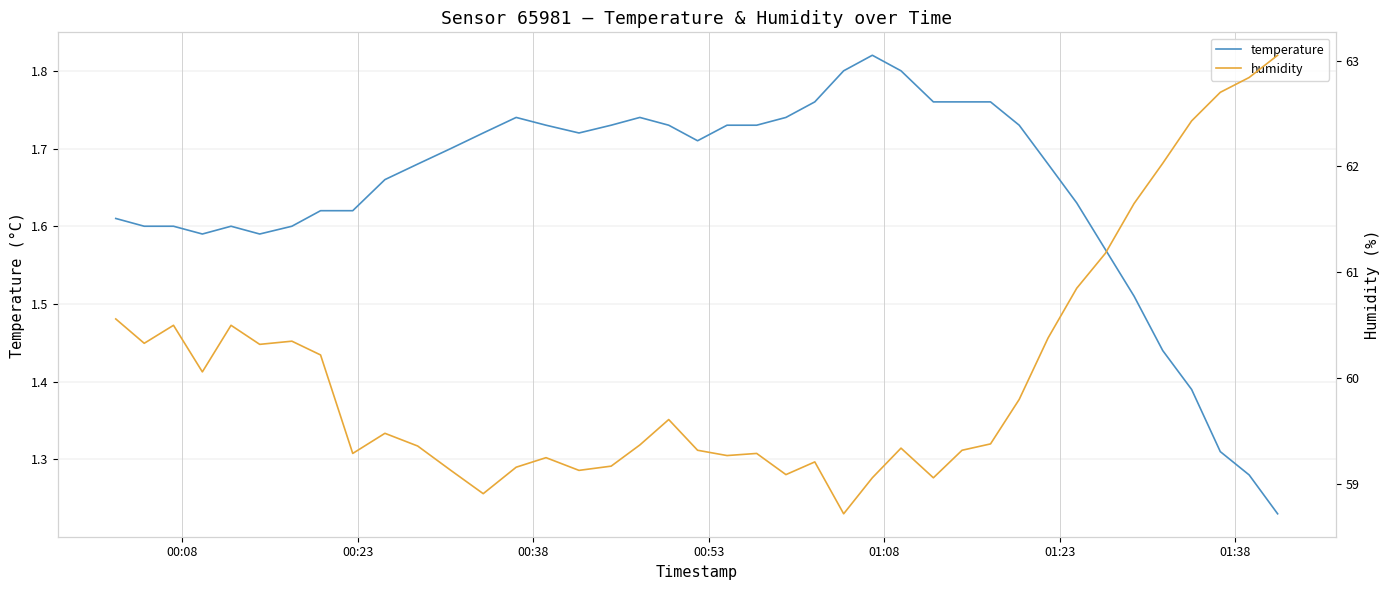

What is the value of the temperature point at the 29th from the left?

1.8